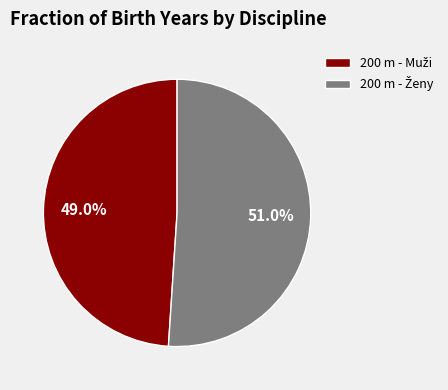

Is there a majority slice in this chart?

Yes